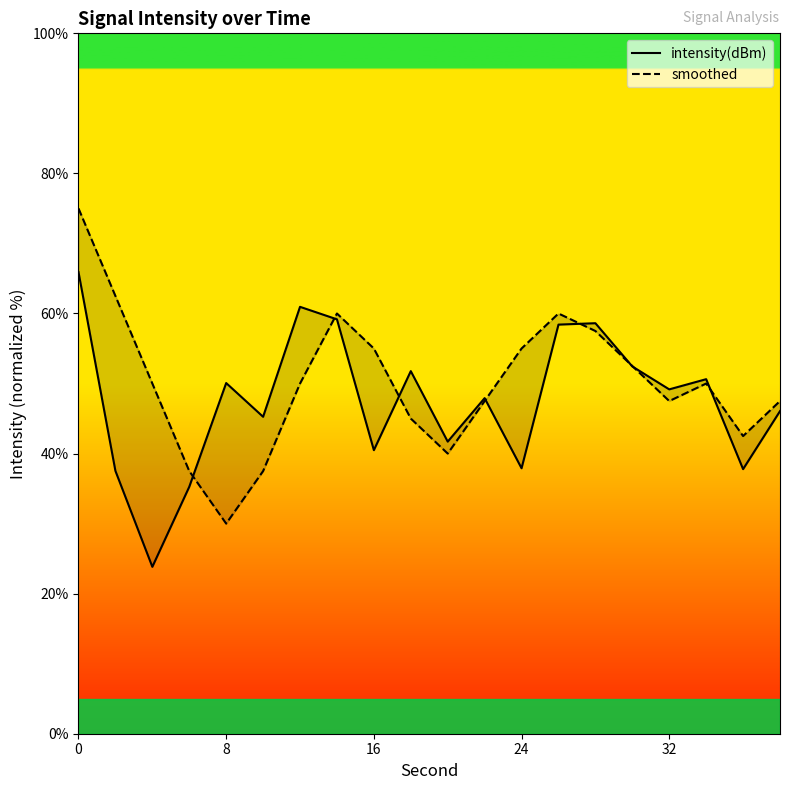

Rank the series at 24 from lowest to highest value.

intensity(dBm), smoothed